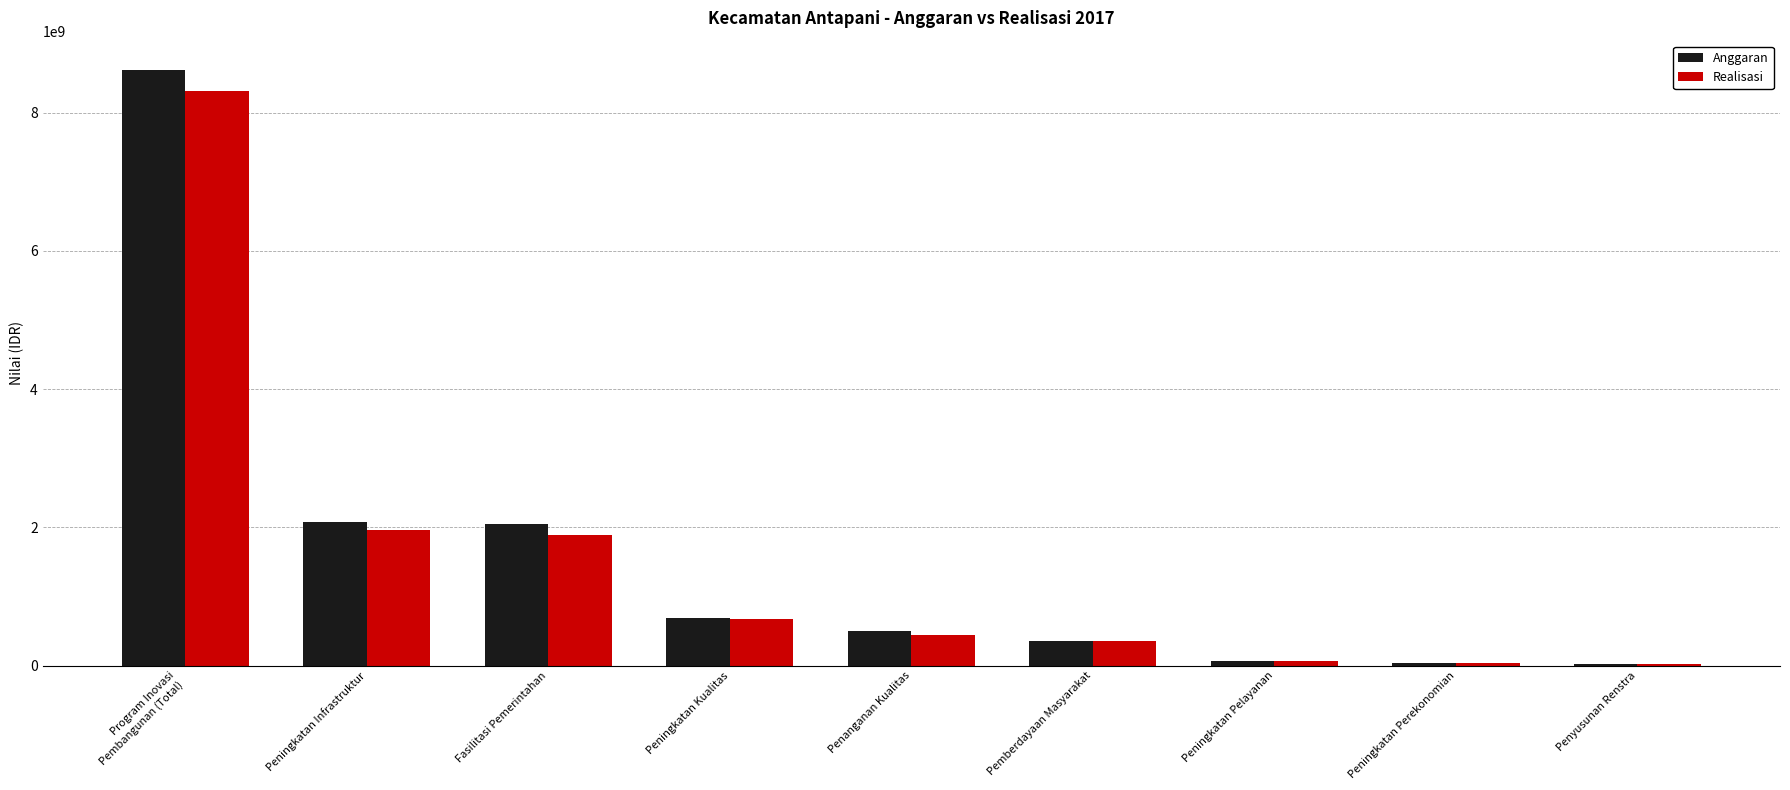

What are all the series names shown in the legend?

Anggaran, Realisasi